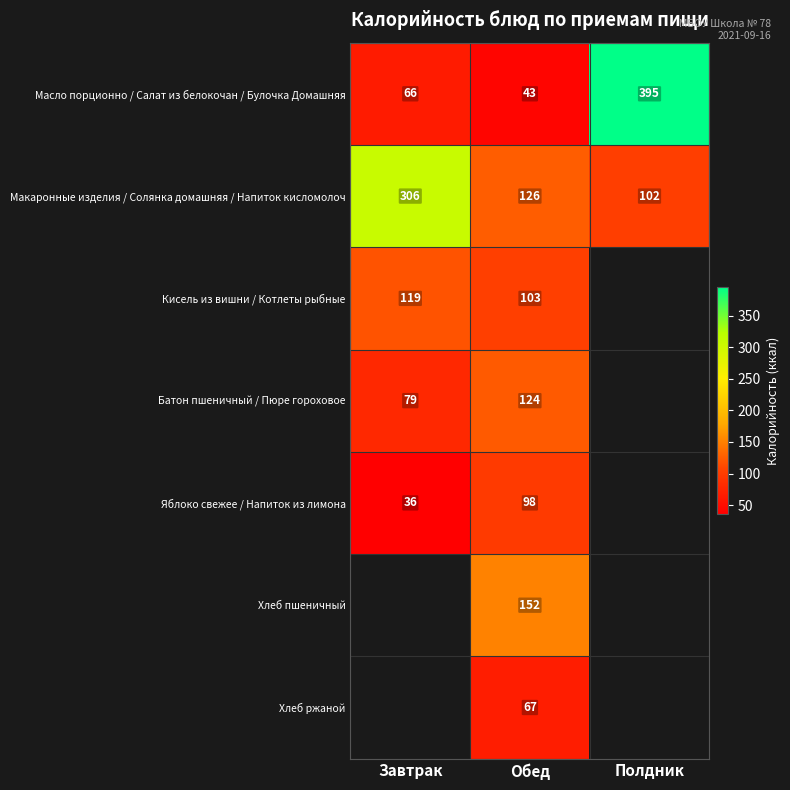

At how many categories does at least one series exceed 45?

3